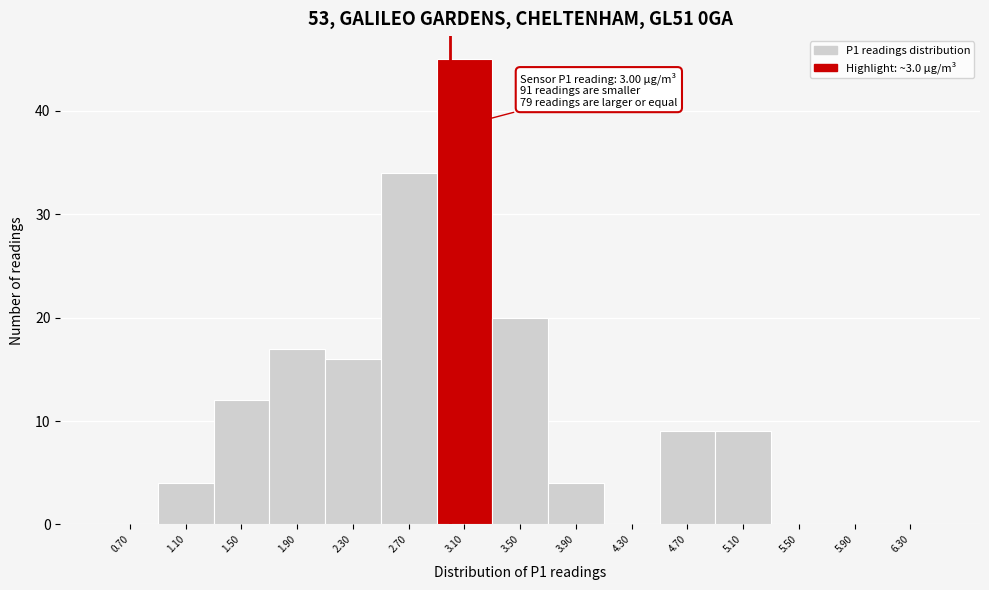

Which range on the x-axis has the tallest bar?

2.9 to 3.3